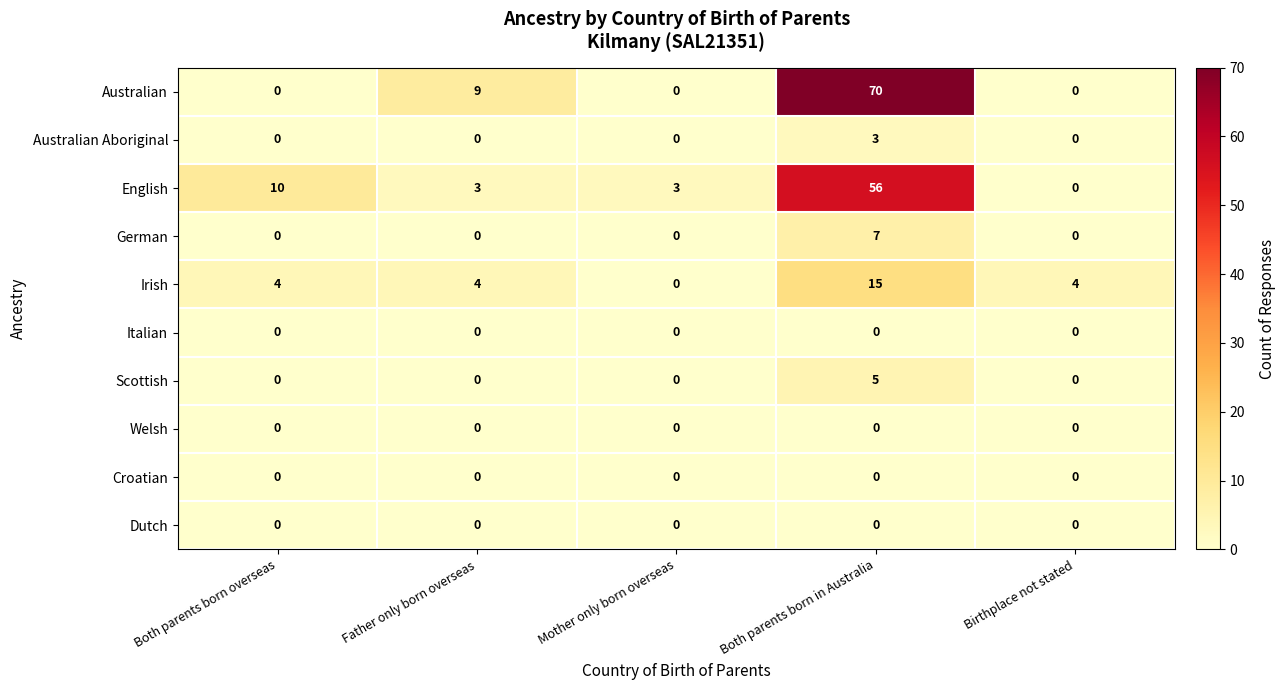

What is the difference between the maximum and minimum values in the English series?

56